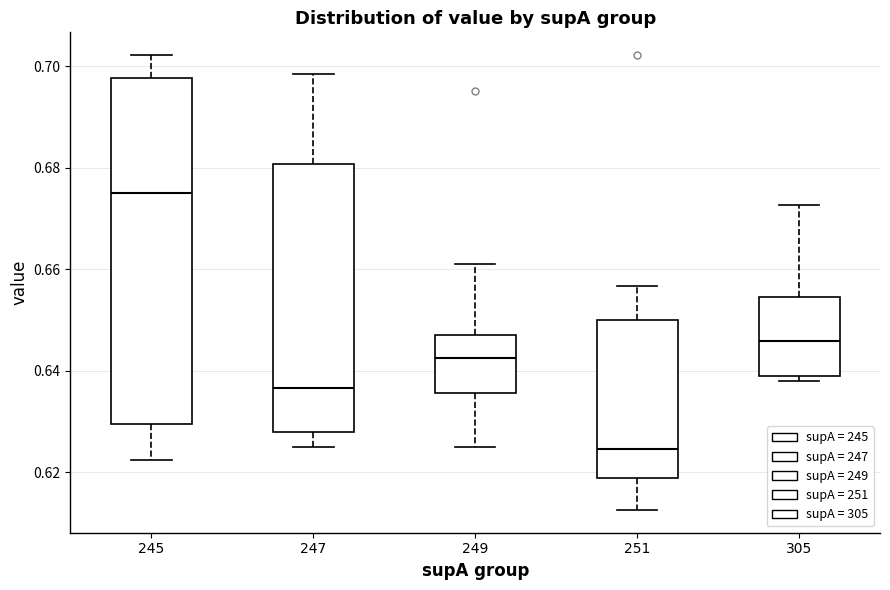

Reading left to right, transcribe this box plot: for each box, give where its median line is, the range the box spans, and where its two whiskers end, as read against the y-axis. The values are not printed on the chart, so give them approximately, as read against the axis.

245: median 0.676, box 0.630 to 0.698, whiskers 0.622 to 0.702
247: median 0.636, box 0.628 to 0.680, whiskers 0.626 to 0.698
249: median 0.642, box 0.636 to 0.648, whiskers 0.626 to 0.662
251: median 0.624, box 0.618 to 0.650, whiskers 0.612 to 0.656
305: median 0.646, box 0.638 to 0.654, whiskers 0.638 (just below the box's lower edge) to 0.672